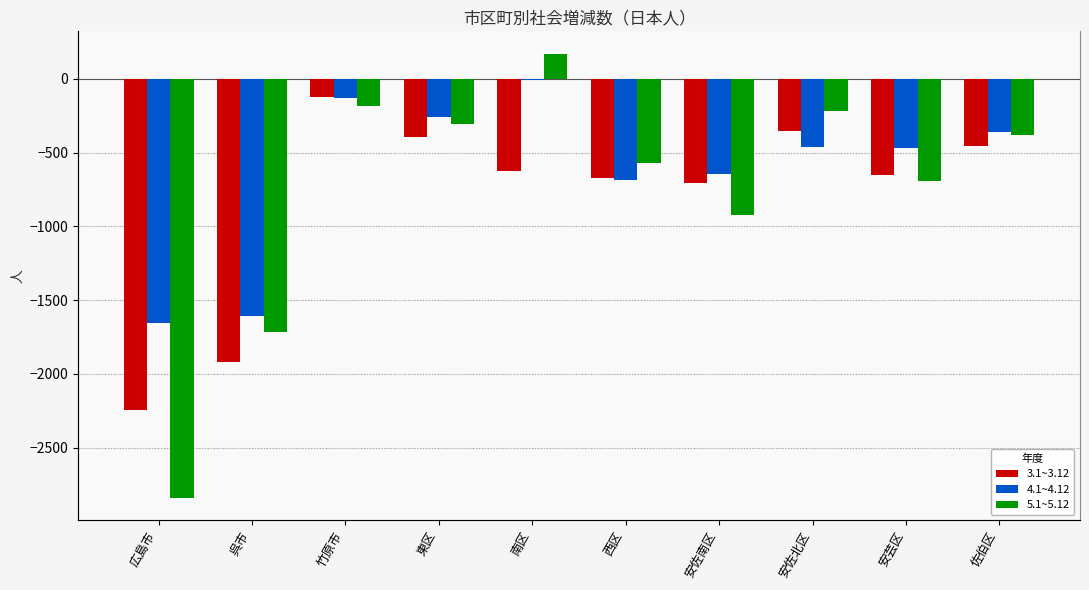

Rank the series by their average value, from highest to lowest.

4.1~4.12, 5.1~5.12, 3.1~3.12